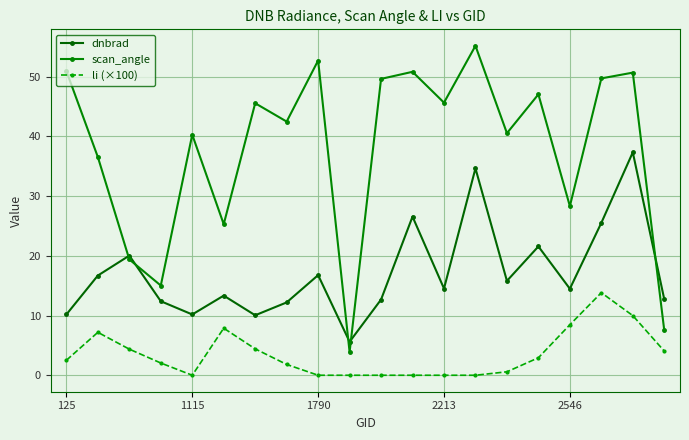

How many categories are shown in the chart?

20